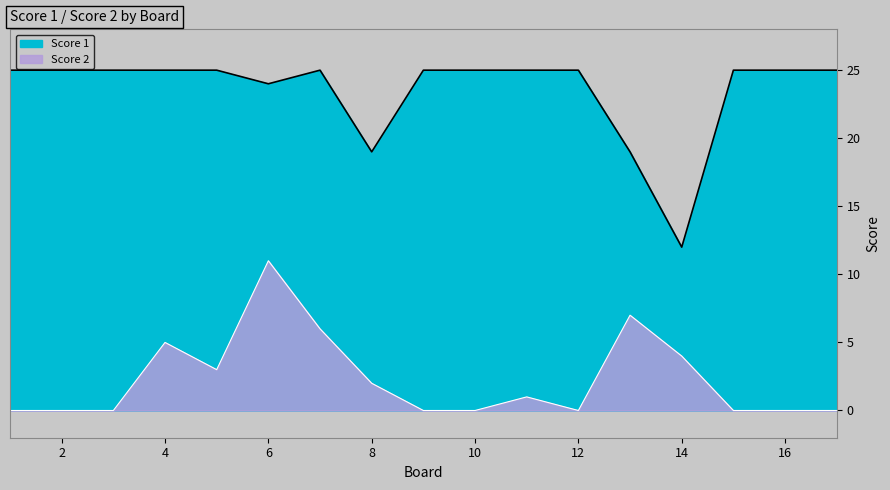

What are all the series names shown in the legend?

Score 1, Score 2